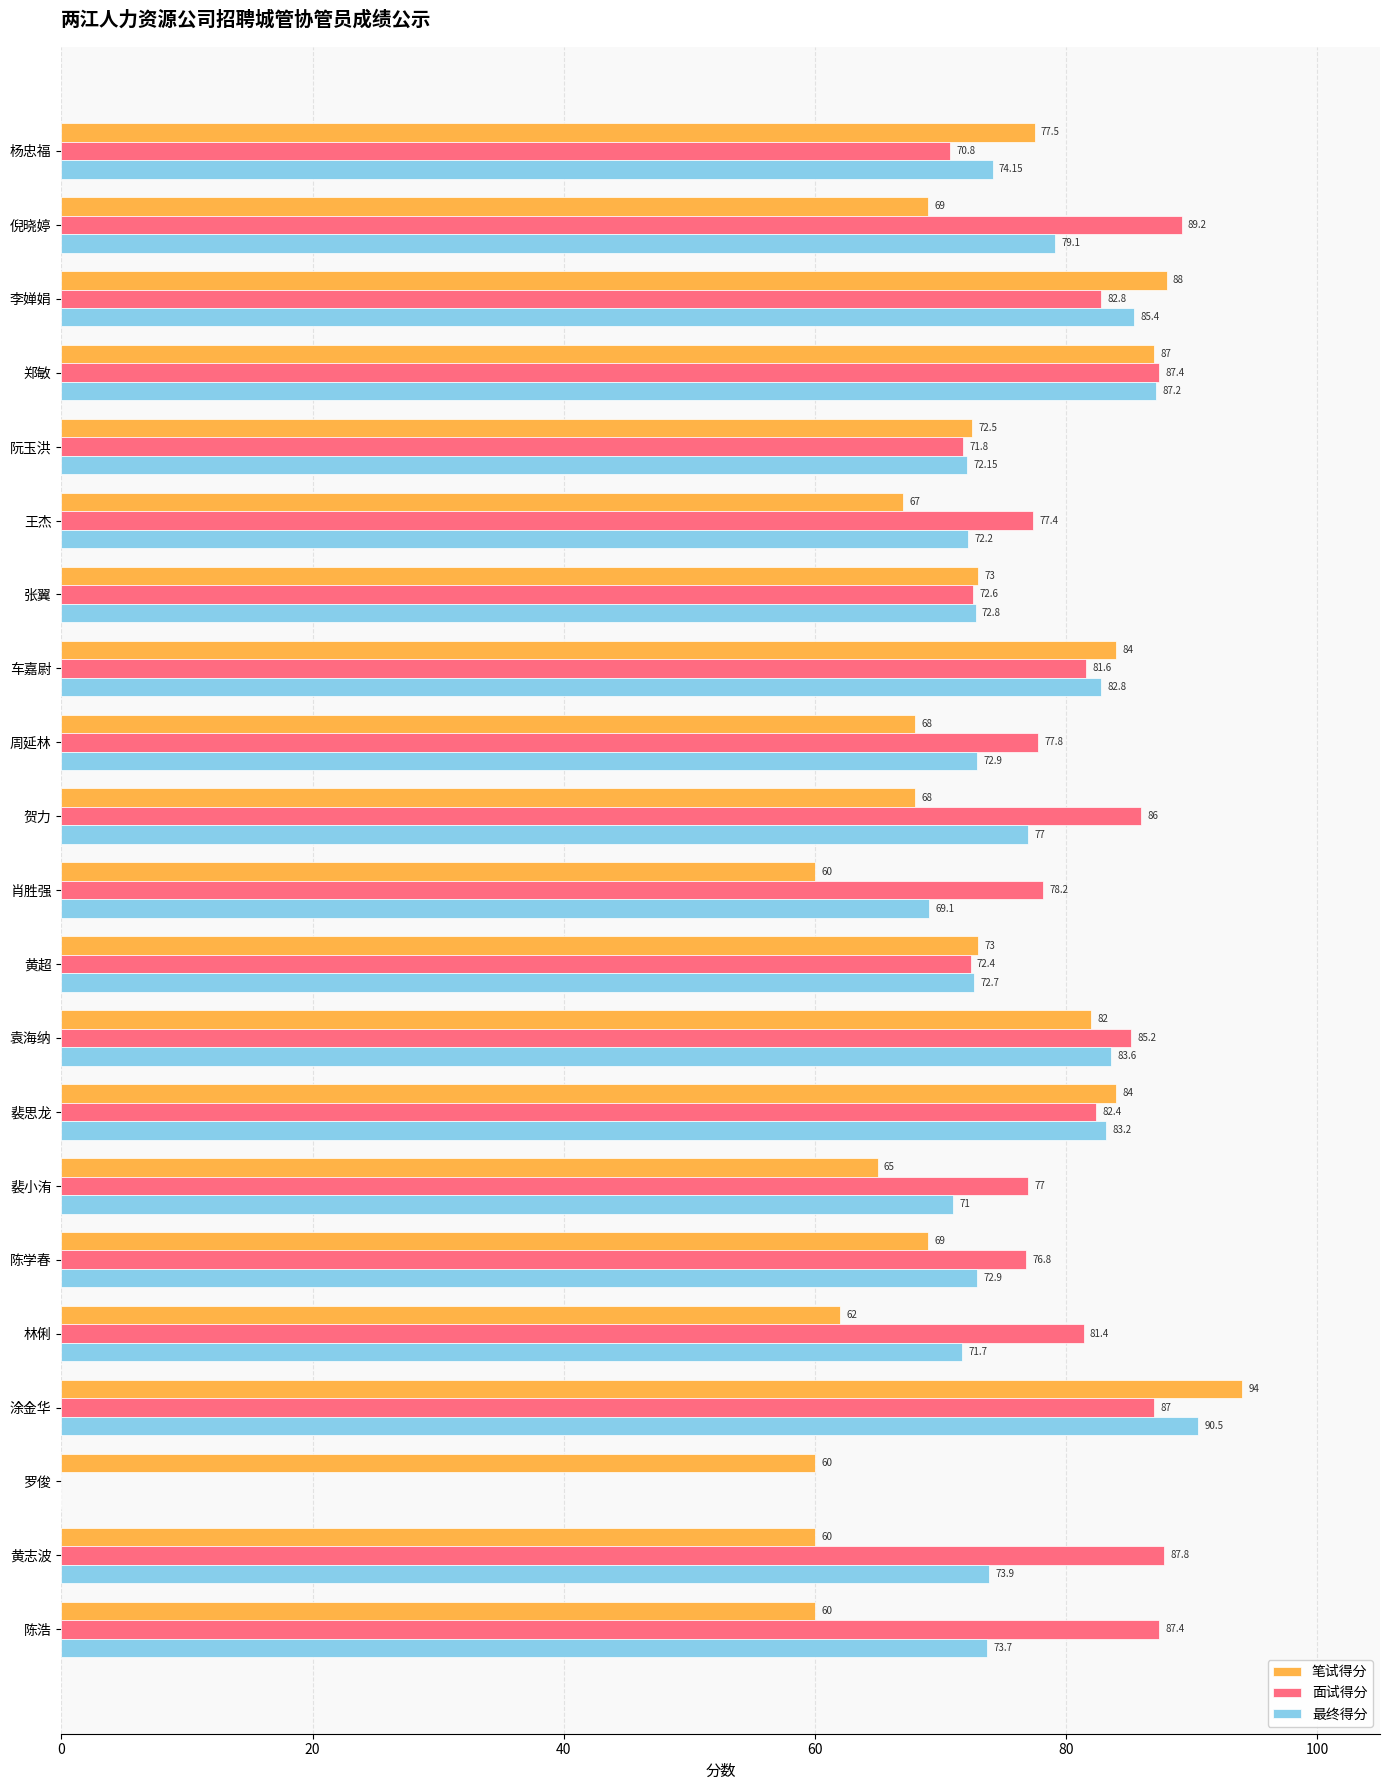

Which series changed the most between 车嘉尉 and 林俐?

笔试得分